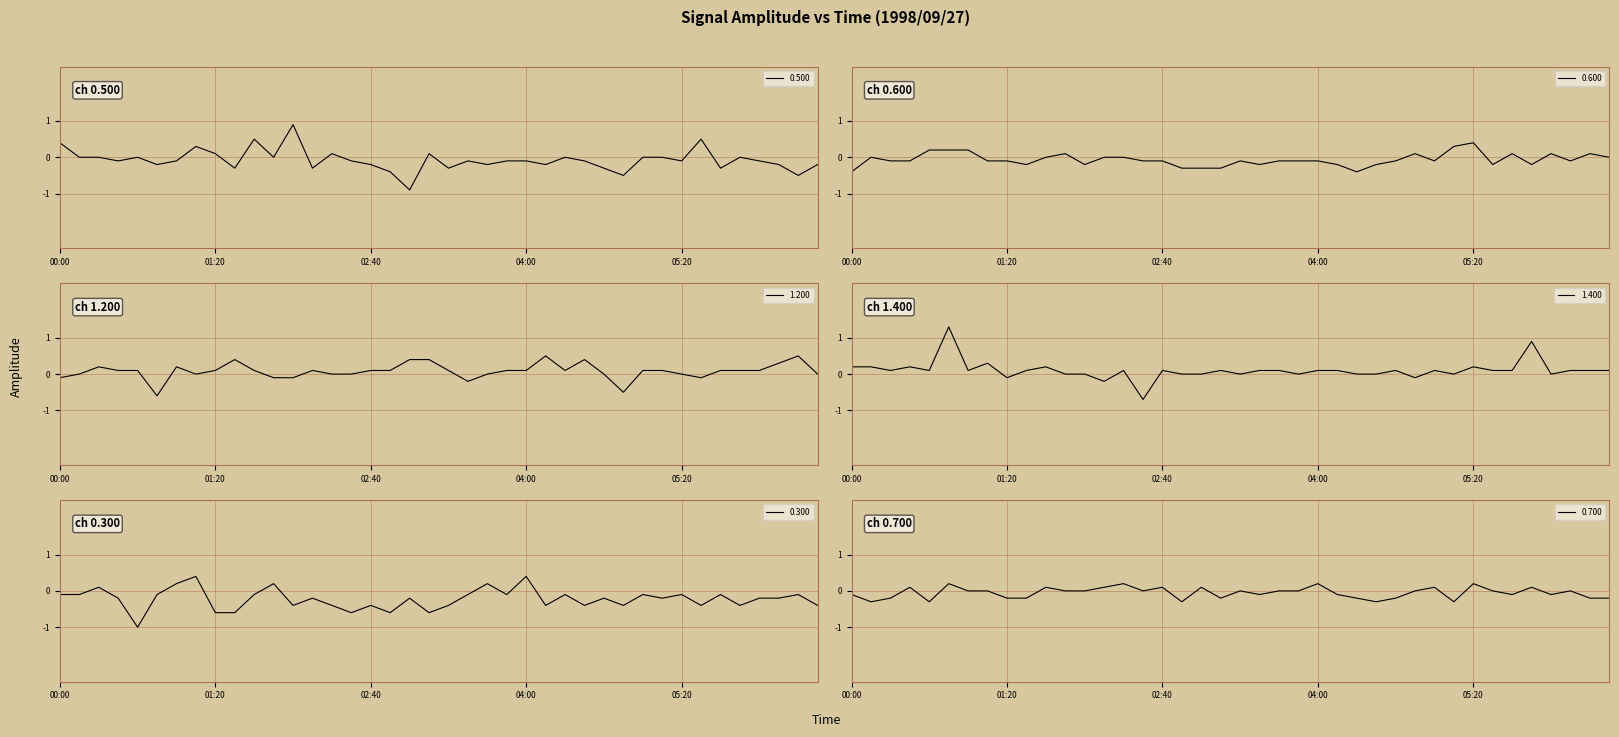

The value of 0.500 at 01:40 is 0.5. True or false?

True